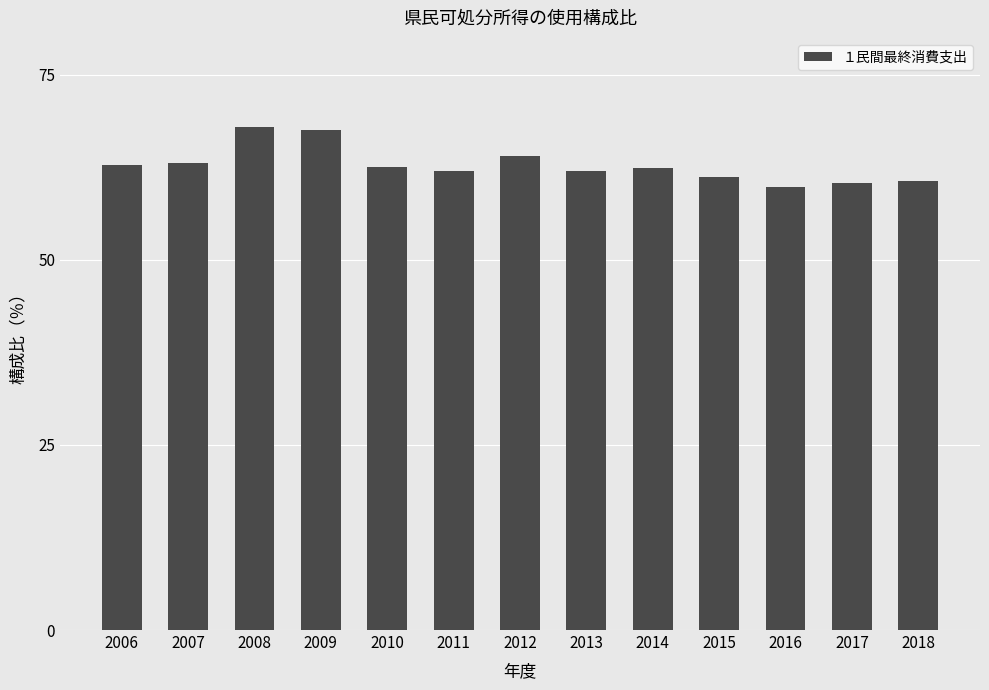

True or false: the data shows 59.9 at 2016.

True